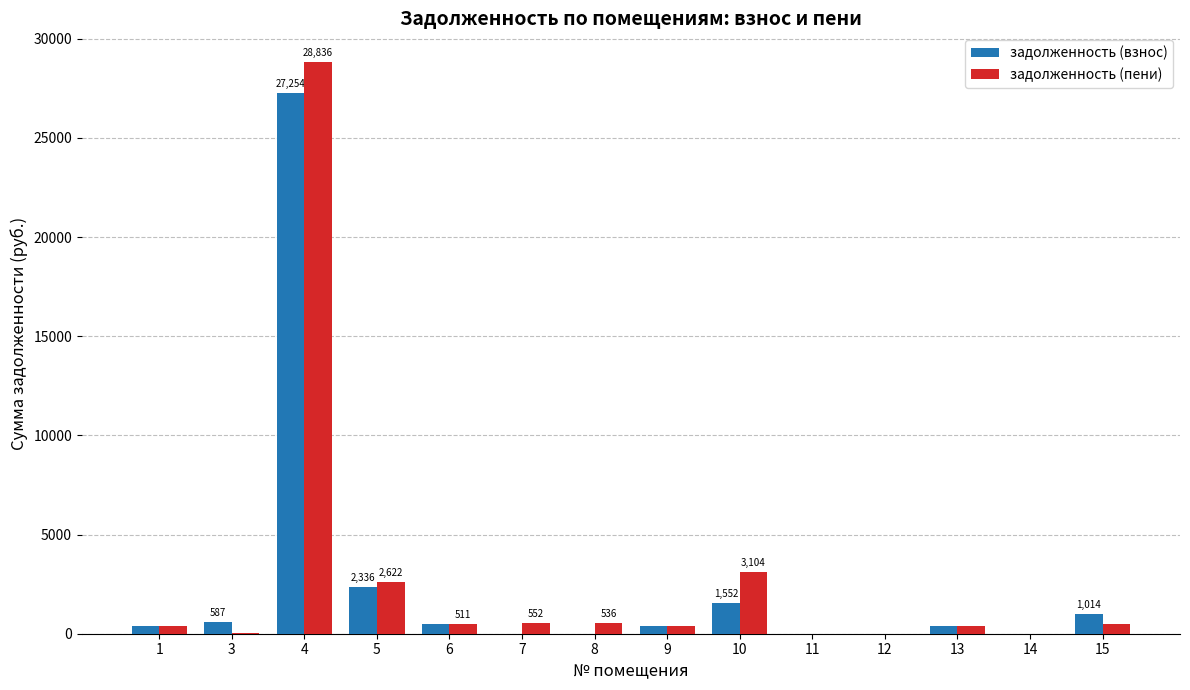

What is the difference between the задолженность (взнос) values at 4 and 7?

27254.2